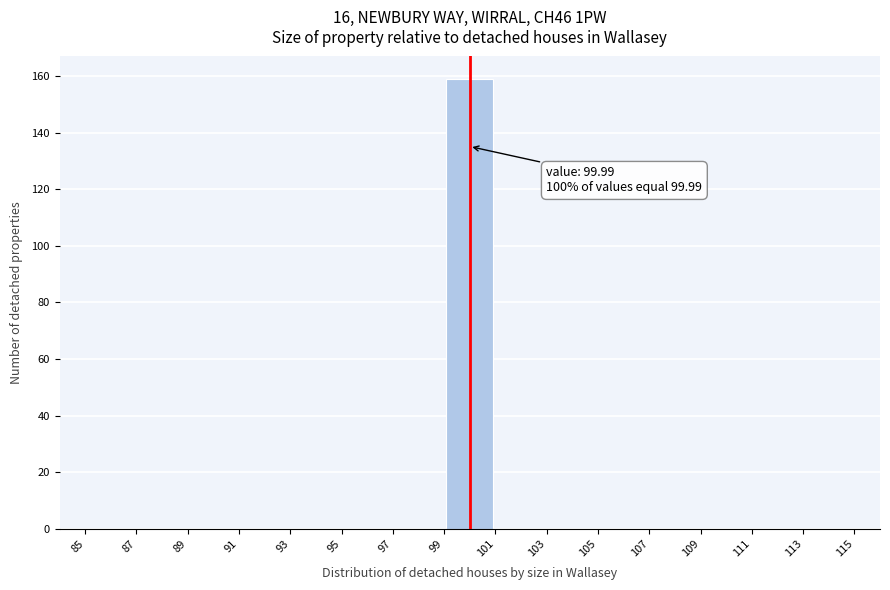

Which range on the x-axis has the tallest bar?

99 to 101